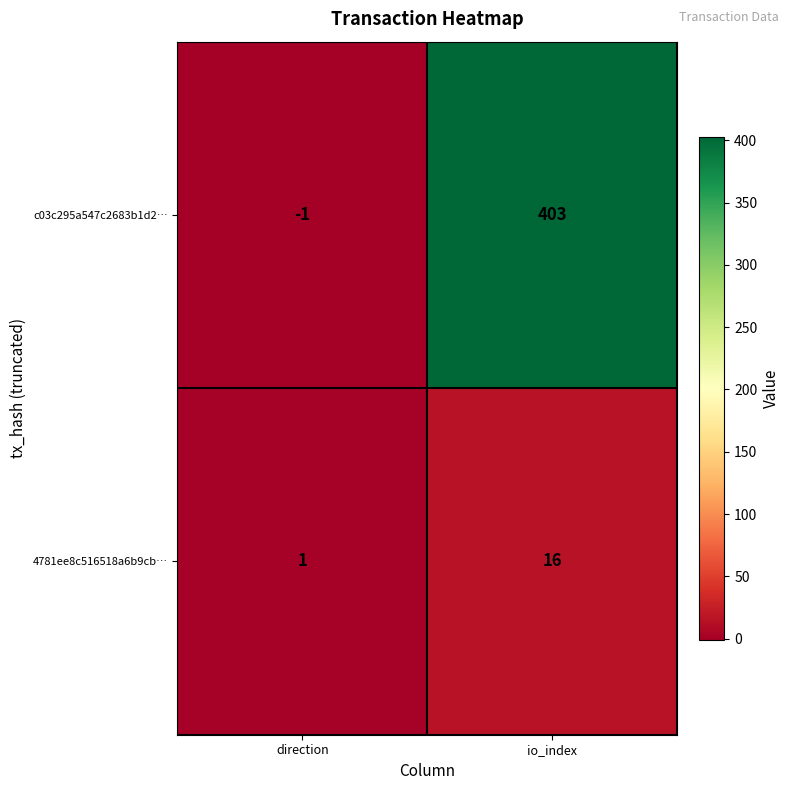

What is the average value of the c03c295a547c2683b1d2… series?

201